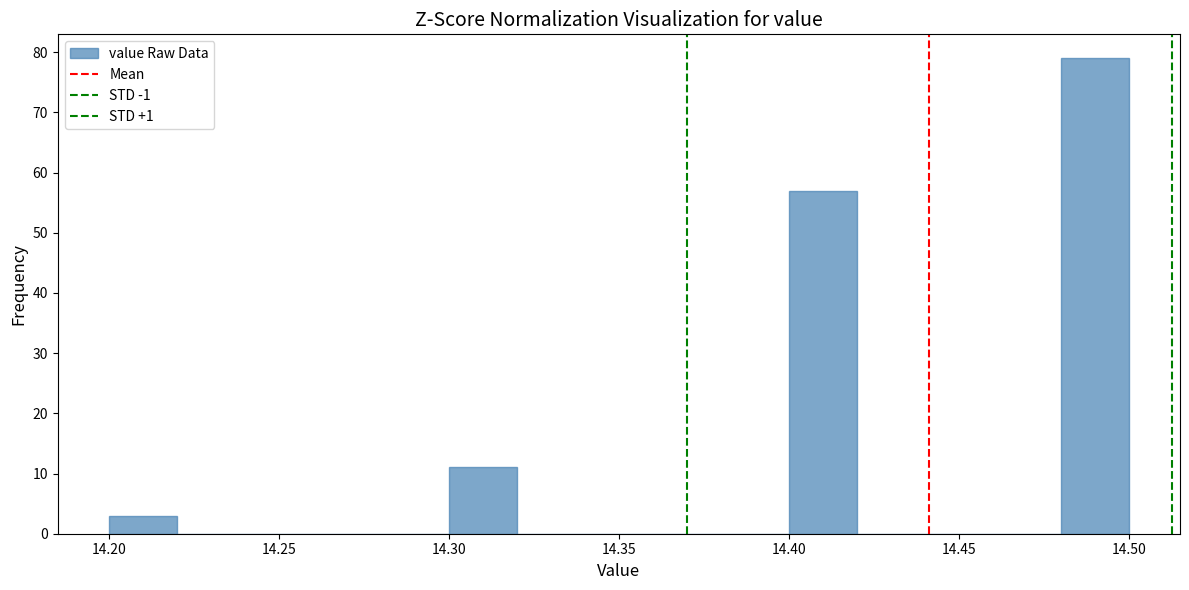

Reading left to right, list every bar in this chart as the range it spans on the x-axis followed by its height. The values are not printed on the chart, so give them approximately, as read against the axis.

14.20 to 14.22: 3
14.22 to 14.24: 0
14.24 to 14.26: 0
14.26 to 14.28: 0
14.28 to 14.30: 0
14.30 to 14.32: 11
14.32 to 14.34: 0
14.34 to 14.36: 0
14.36 to 14.38: 0
14.38 to 14.40: 0
14.40 to 14.42: 57
14.42 to 14.44: 0
14.44 to 14.46: 0
14.46 to 14.48: 0
14.48 to 14.50: 79